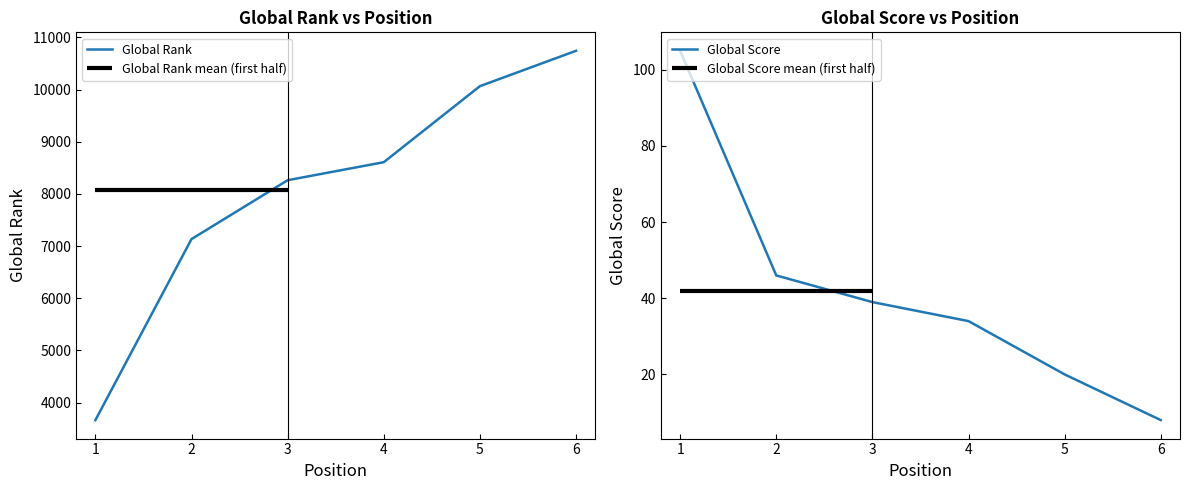

True or false: Global Score and Global Rank cross at least once.

False